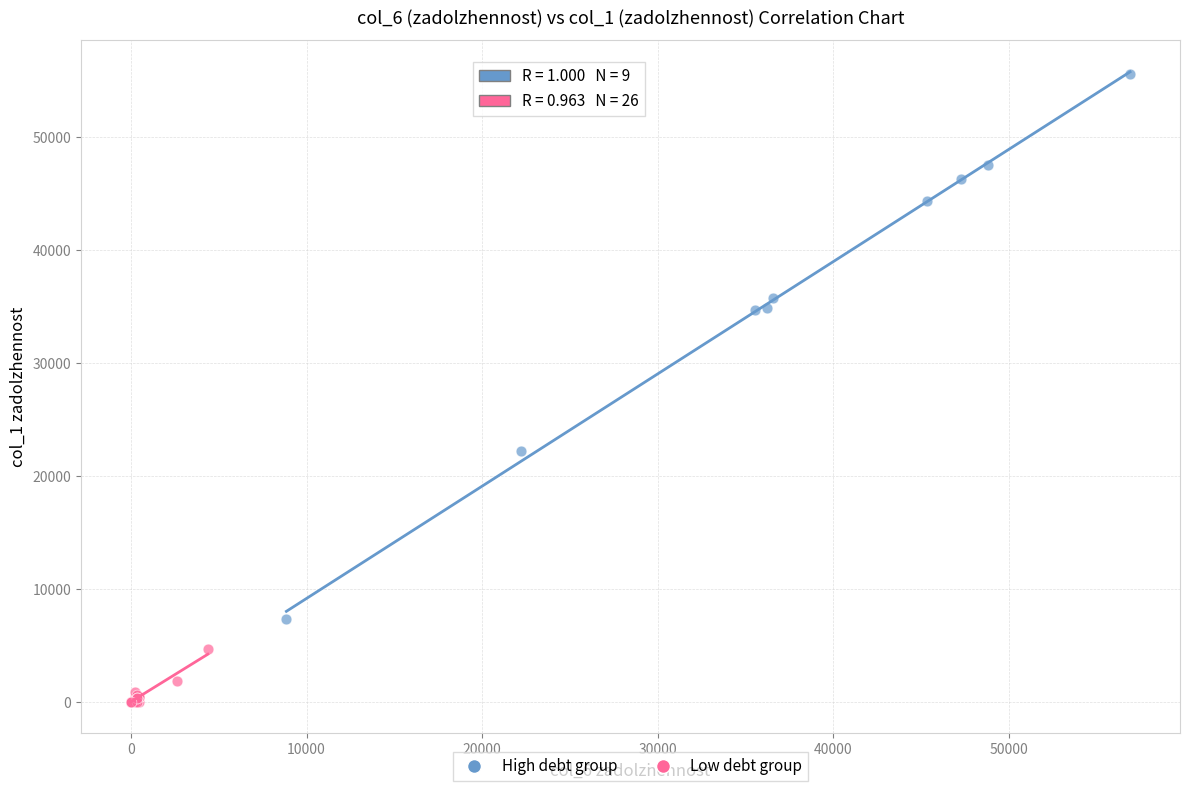

Which series reaches the maximum Y coordinate?

High debt group